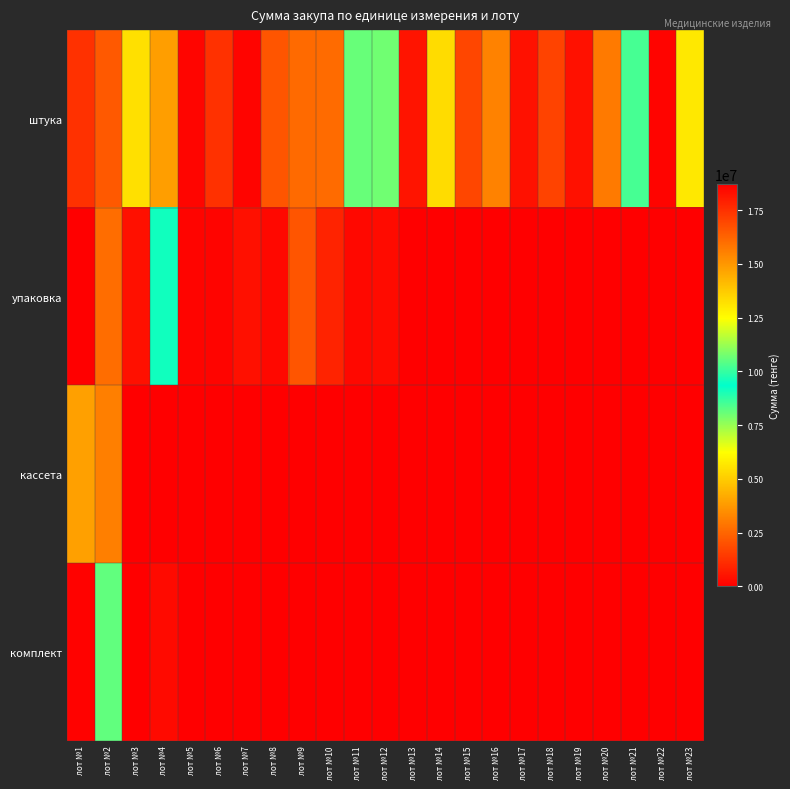

Which series has the largest total across all categories?

штука